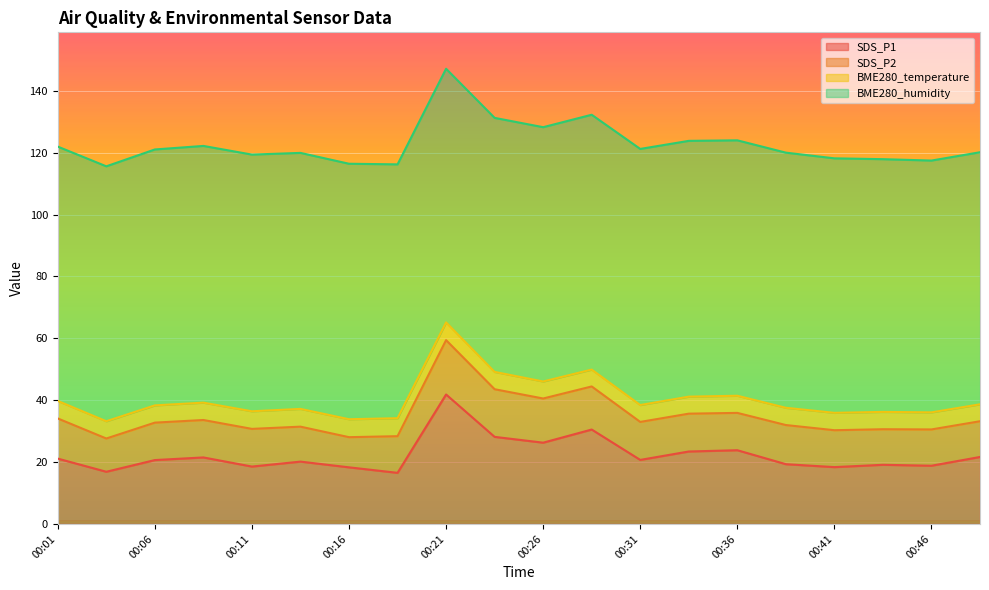

True or false: SDS_P2 and BME280_temperature cross at least once.

False